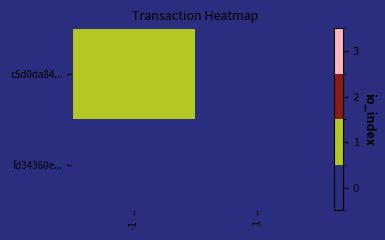

Between -1 and 1, which series saw the biggest shift?

c5d0da84...